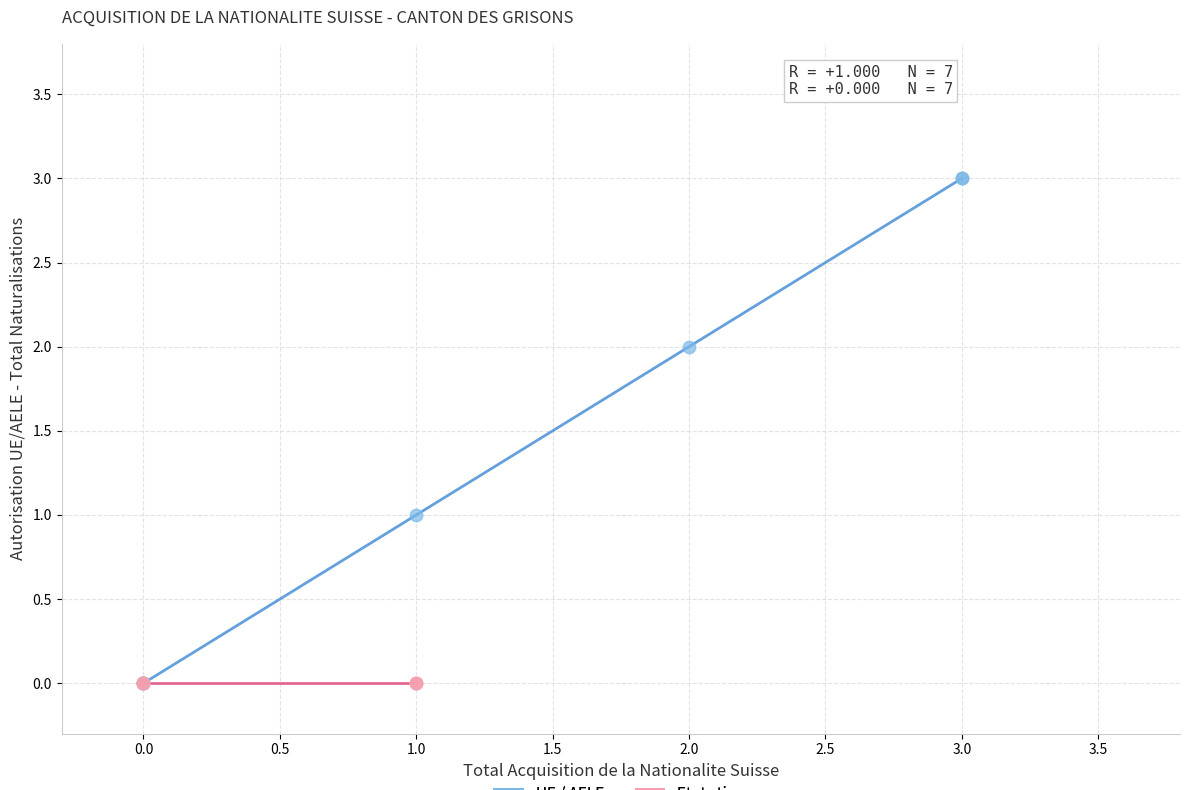

What are all the series names shown in the legend?

UE / AELE, Etats tiers